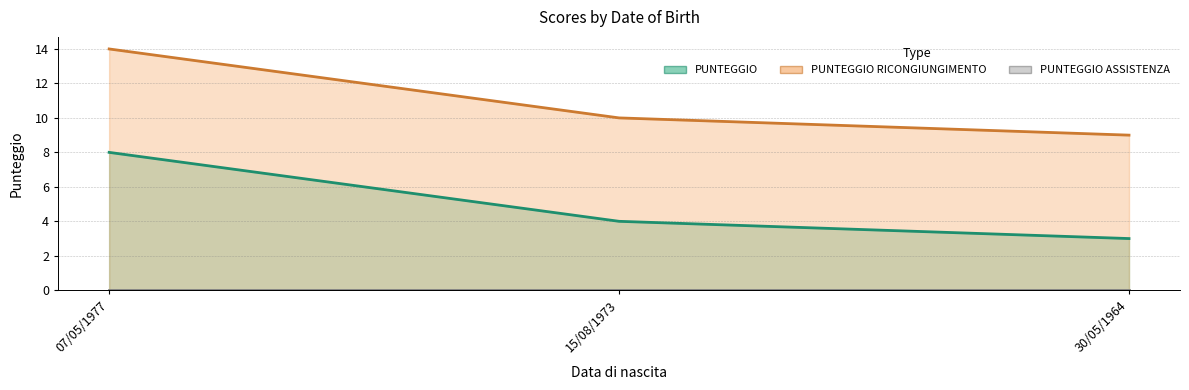

Between 30/05/1964 and 07/05/1977, which is larger?

07/05/1977